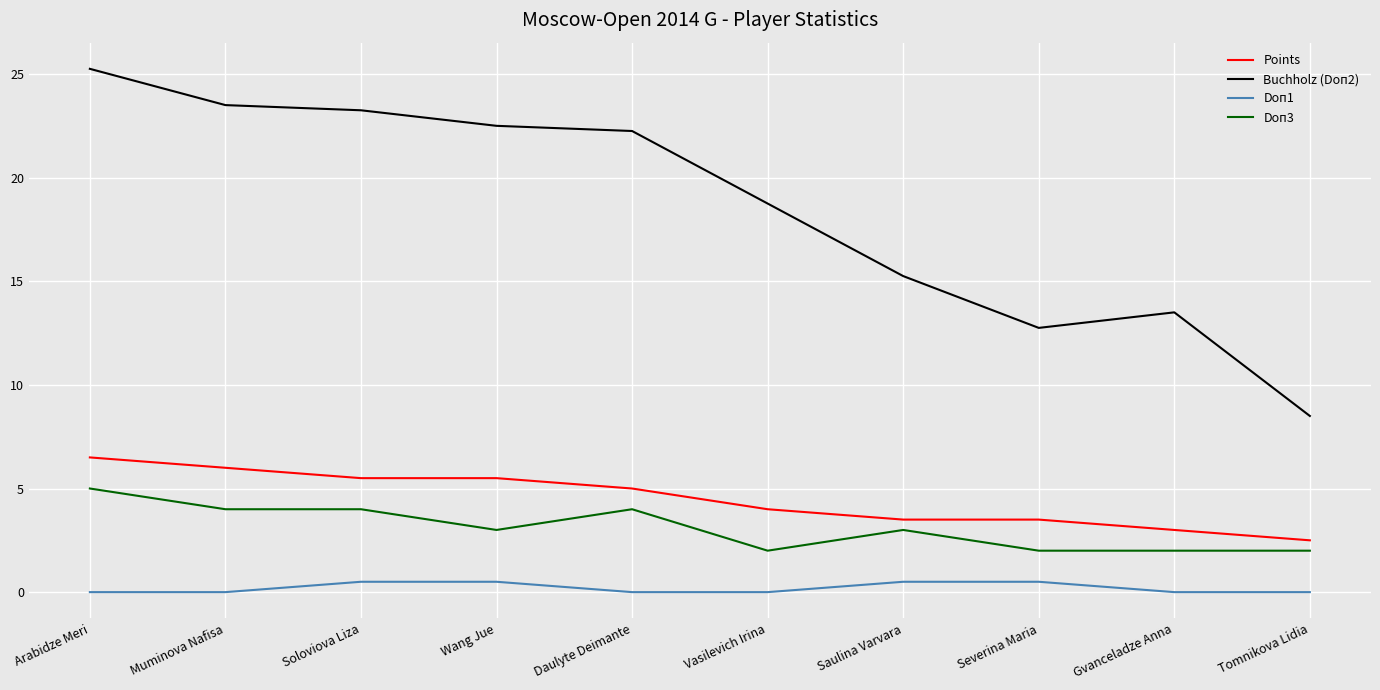

What is the sum of all Doп1 values?

2.0